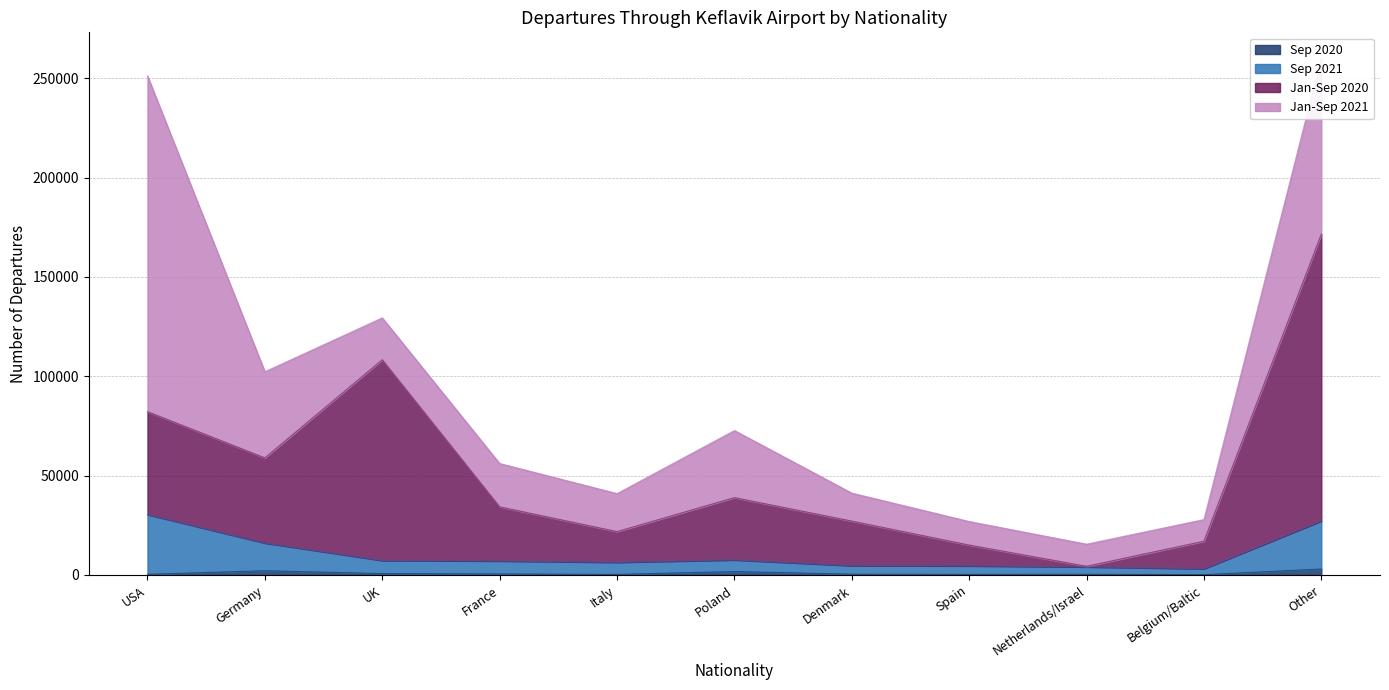

Read the Jan-Sep 2020 value at Italy, to the nearest 10.

21830